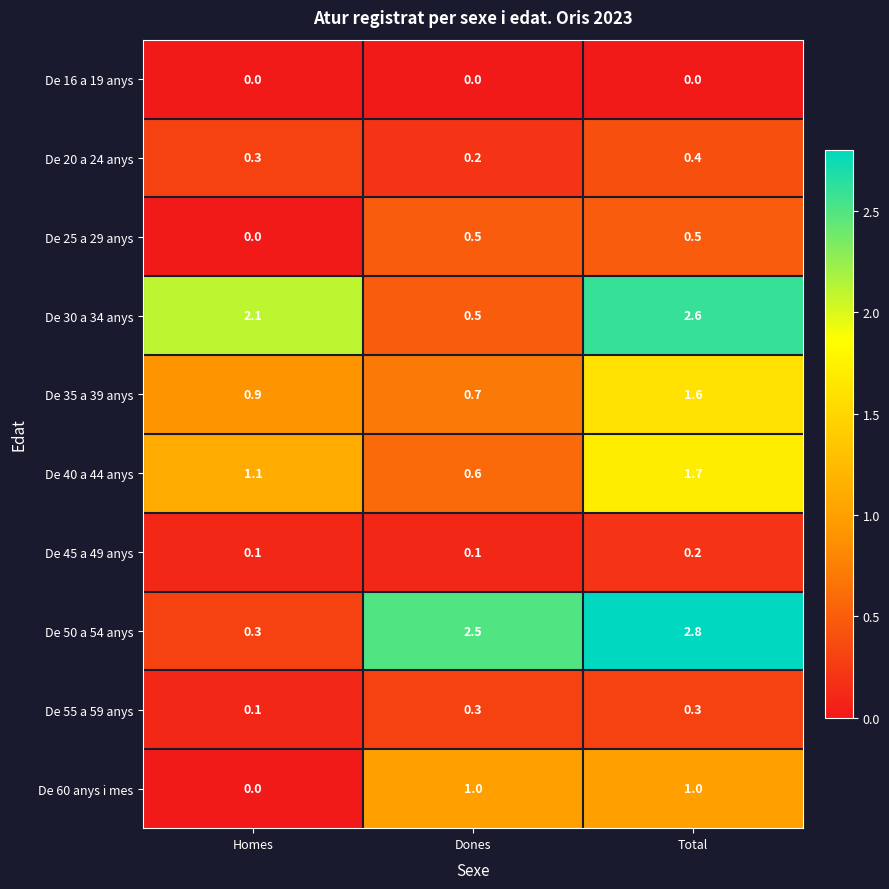

Which series has the largest total across all categories?

De 50 a 54 anys